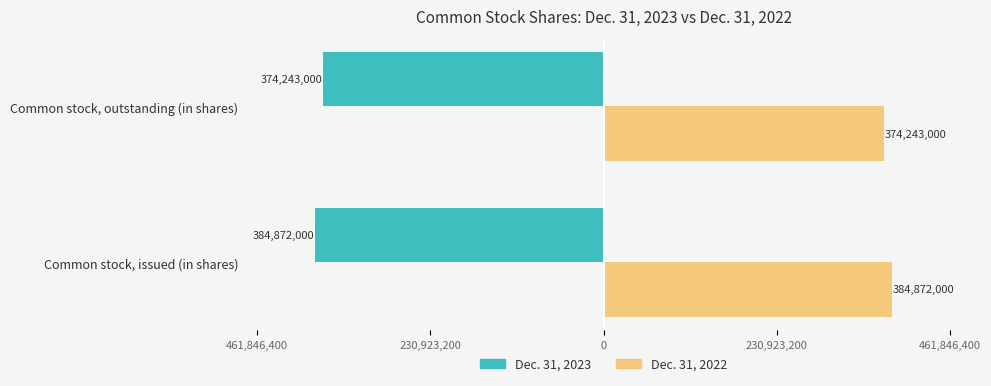

What are all the series names shown in the legend?

Dec. 31, 2023, Dec. 31, 2022